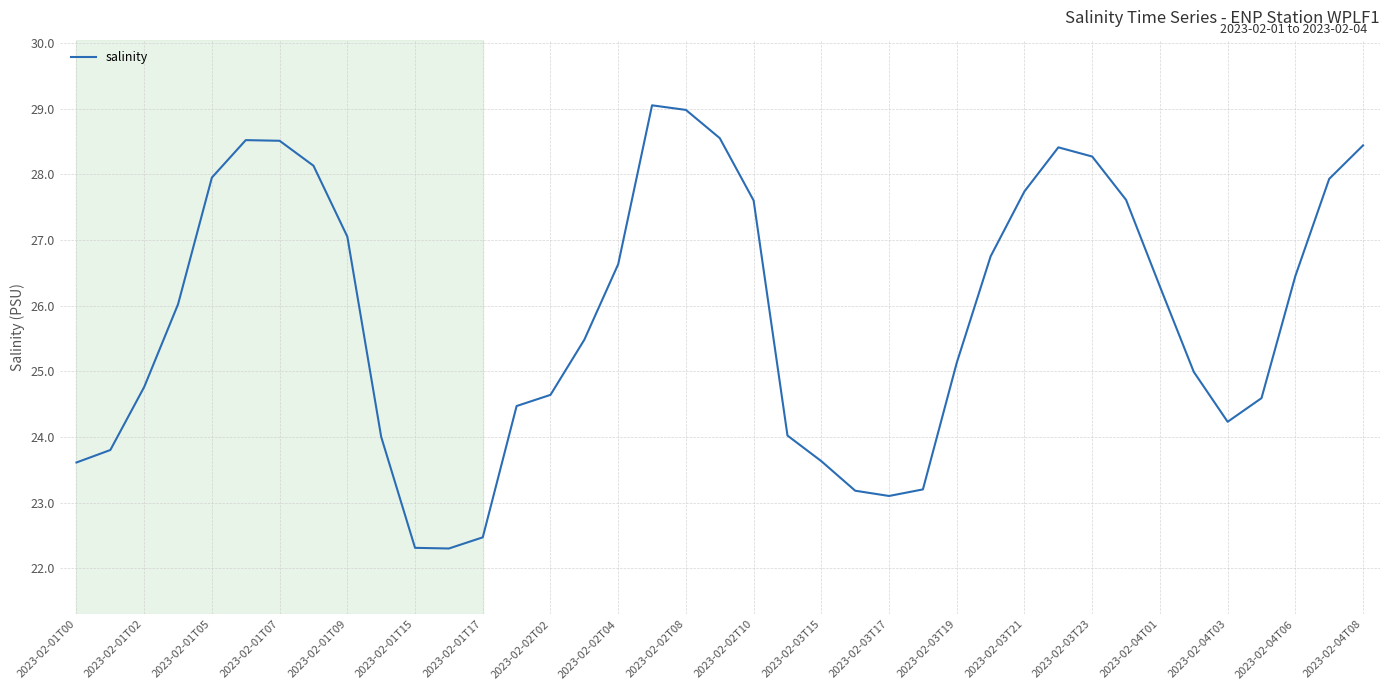

What is the minimum value shown in the chart?

22.3